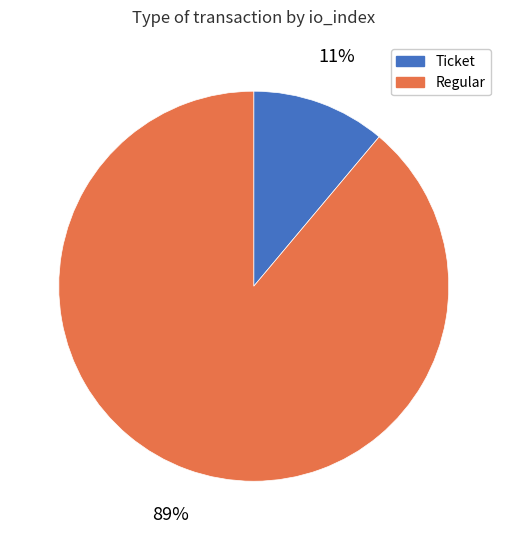

The Regular slice represents 99% of the pie. True or false?

False